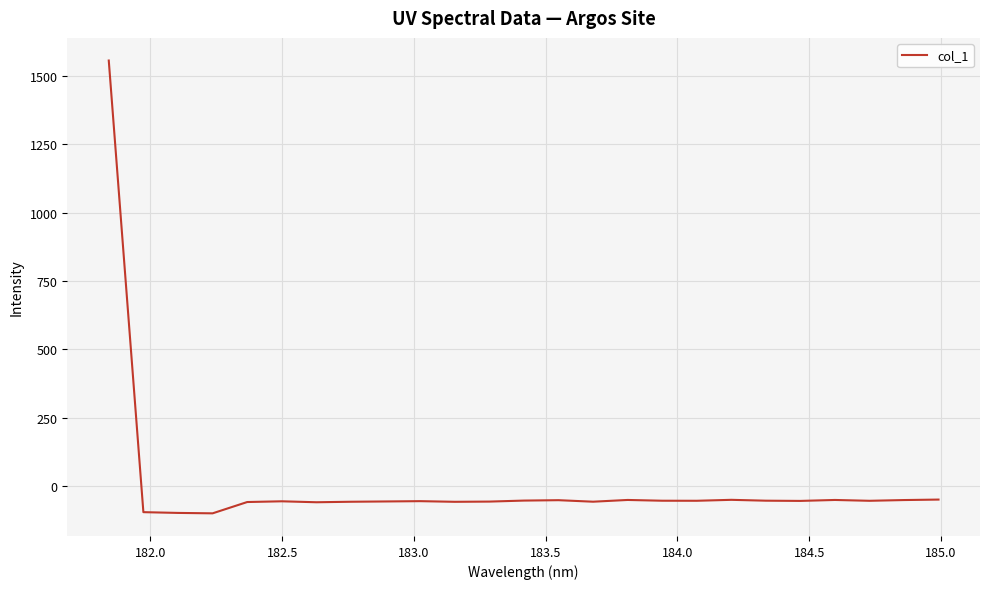

What is the minimum value shown in the chart?

-100.8